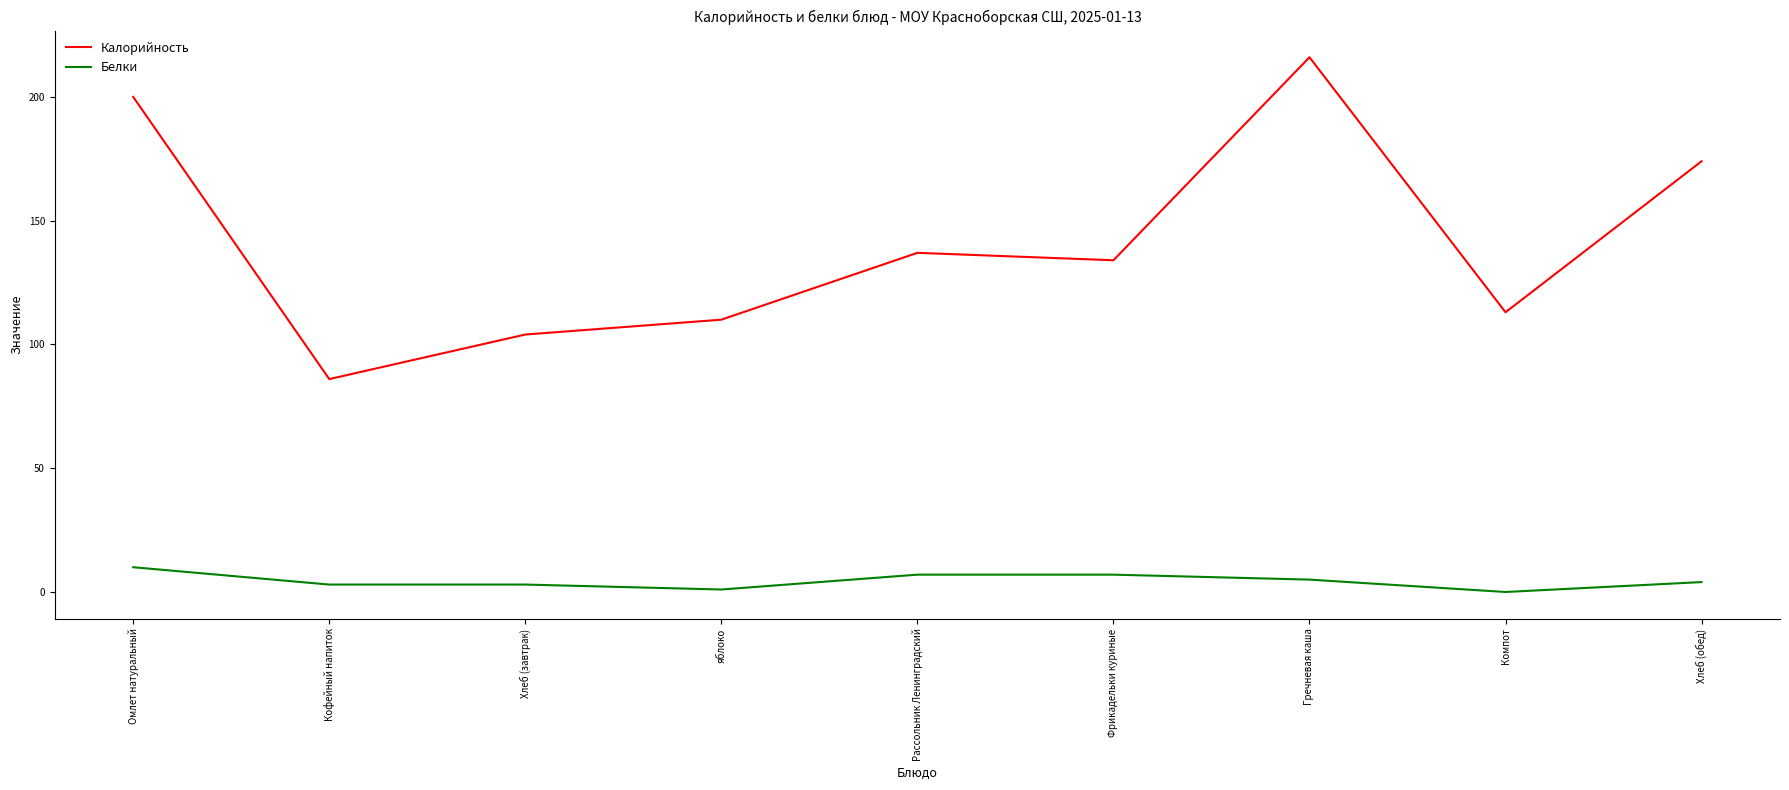

Which series has the largest range (max minus min)?

Калорийность